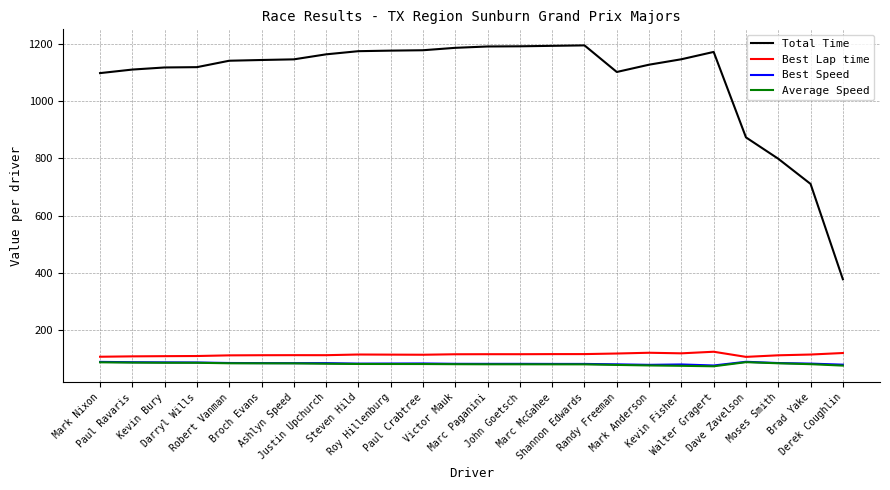

True or false: Best Speed and Best Lap time intersect in this chart.

False